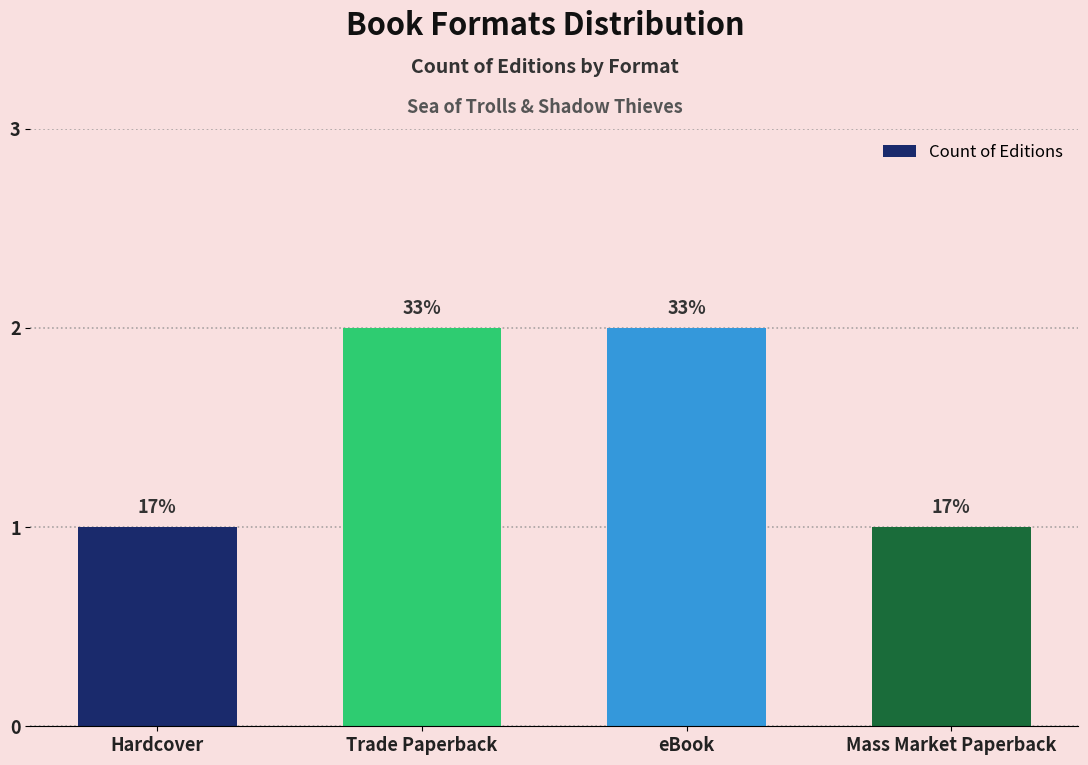

What is the sum of all values?

6